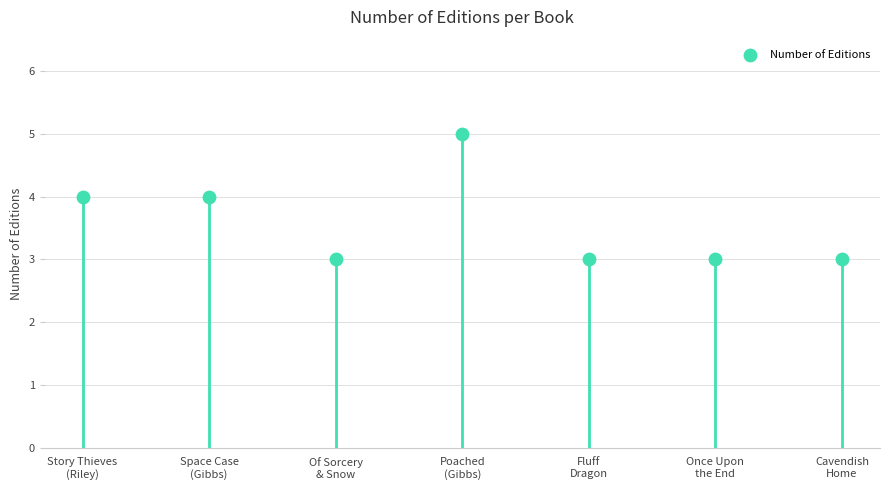

What is the average Y value?

4